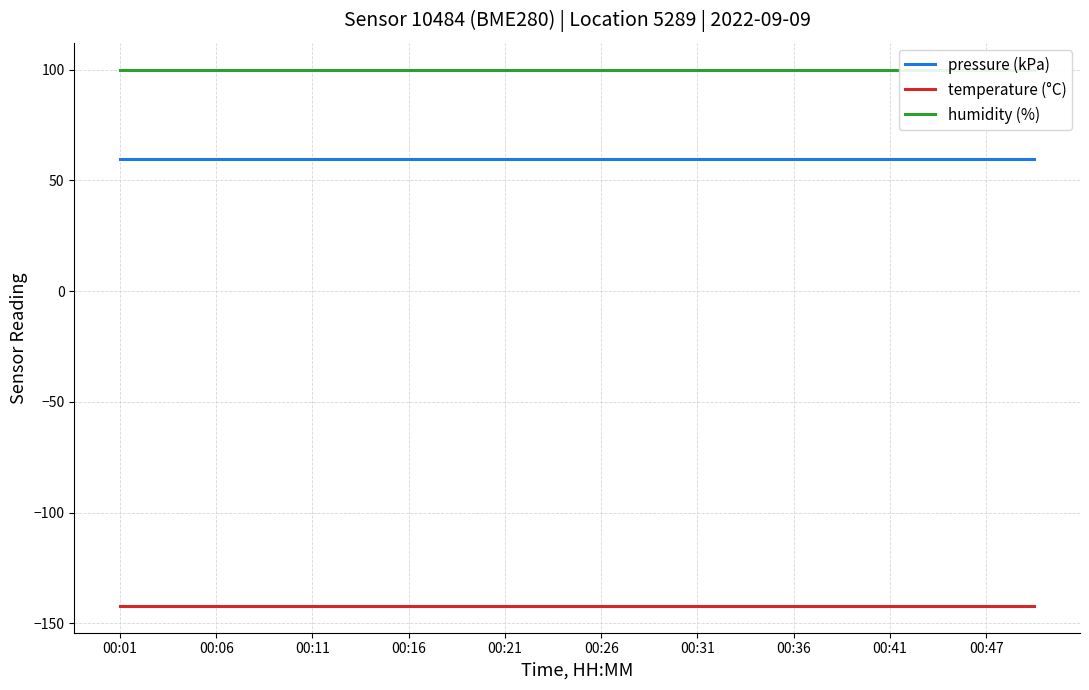

The temperature (°C) series shows -142.1 at 15. True or false?

True